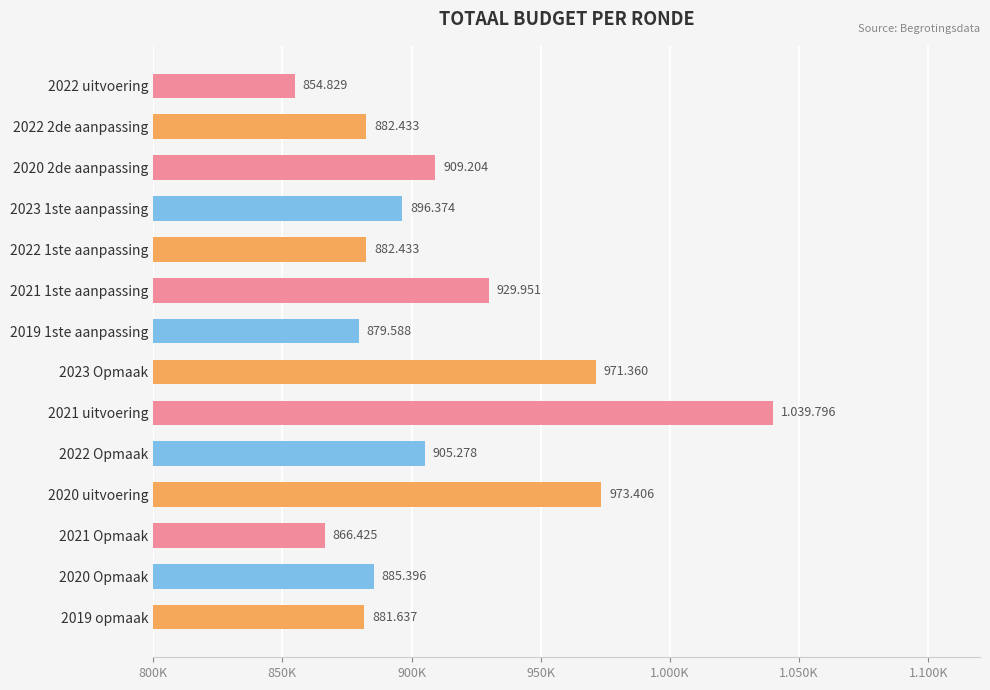

How many categories are shown in the chart?

14